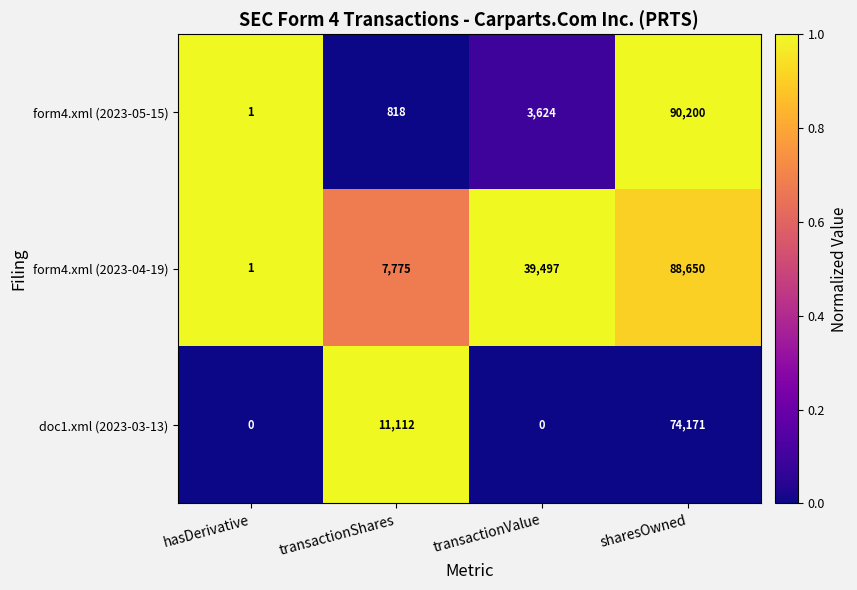

Which series has the largest total across all categories?

form4.xml (2023-04-19)